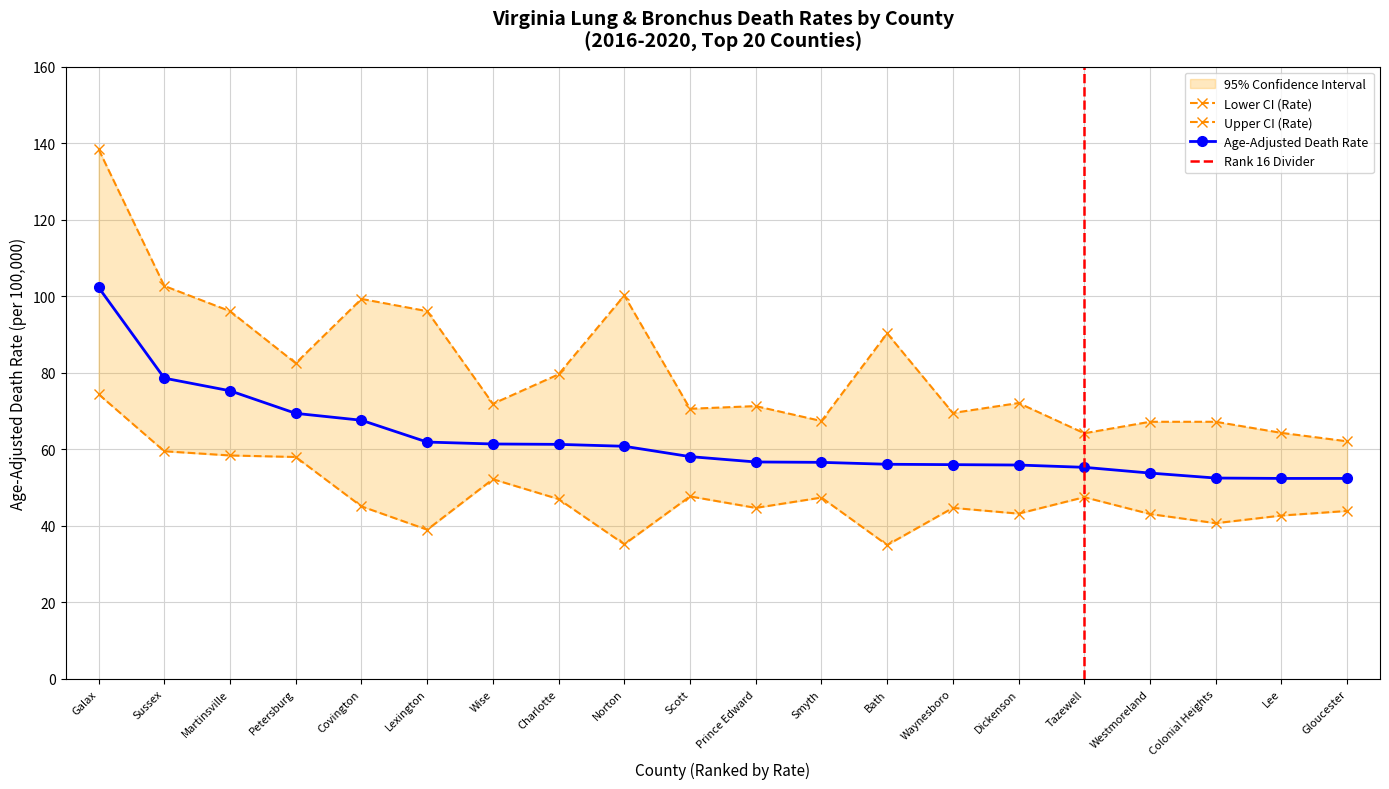

Does the chart have visible grid lines?

Yes